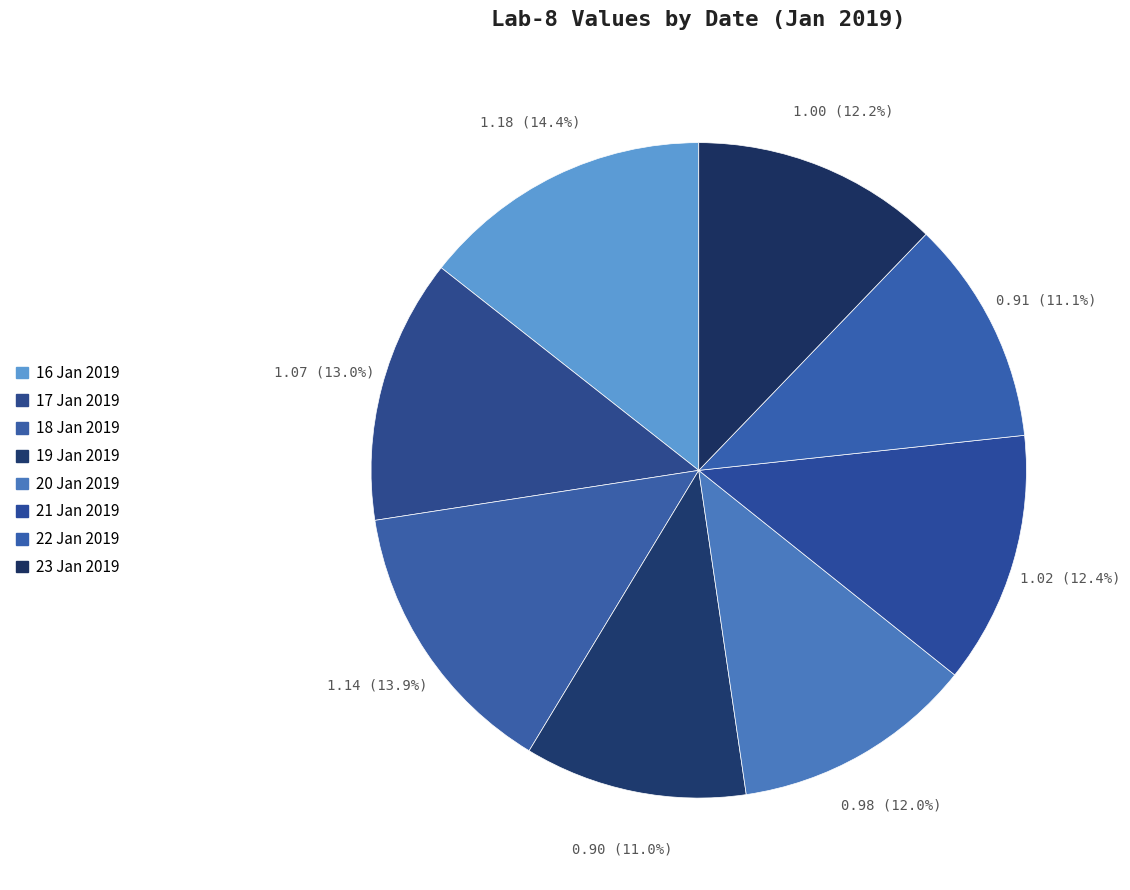

How many segments does this pie chart have?

8